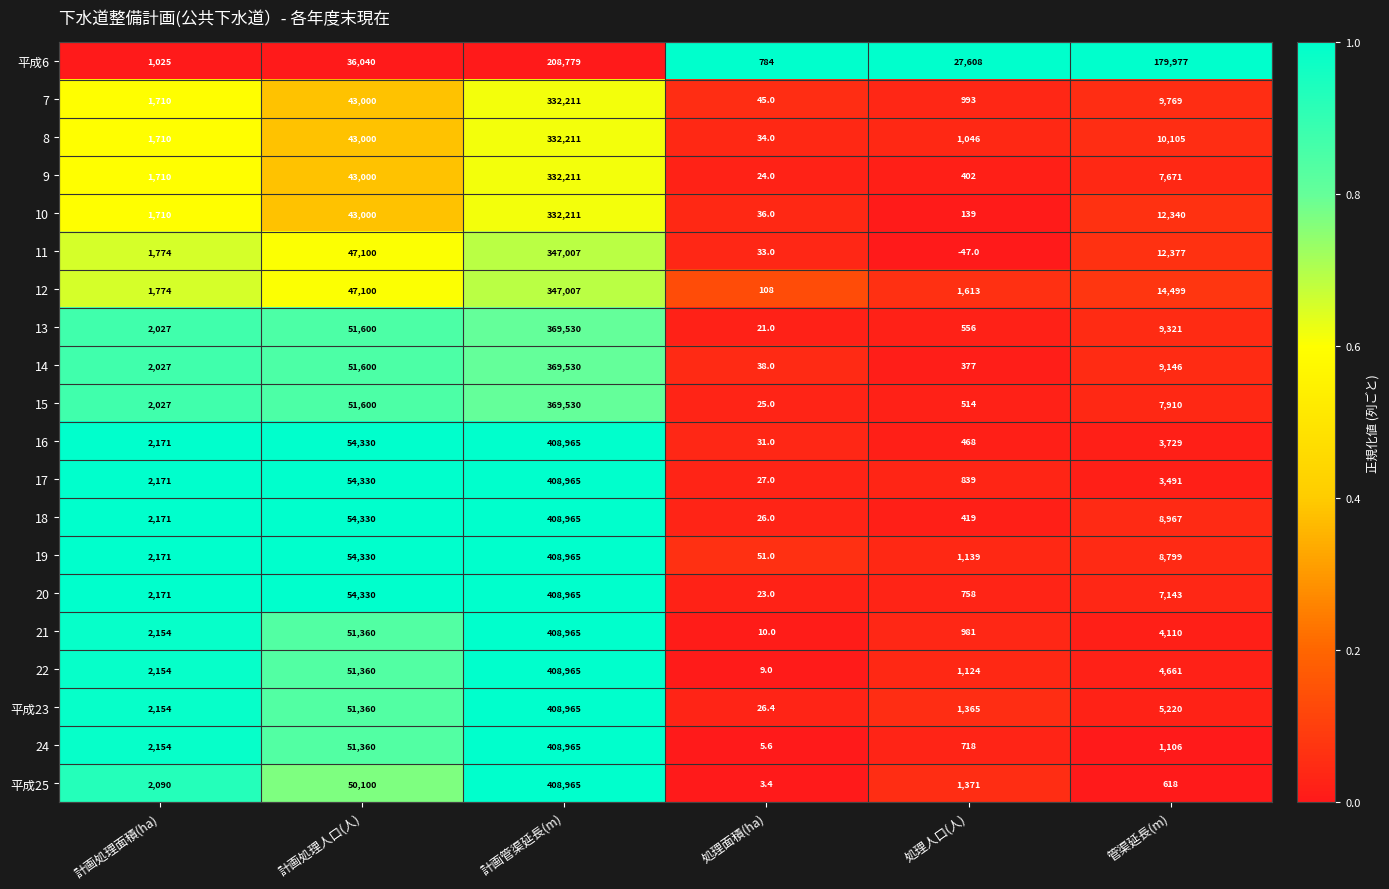

What is the sum of all 15 values?

431606.0